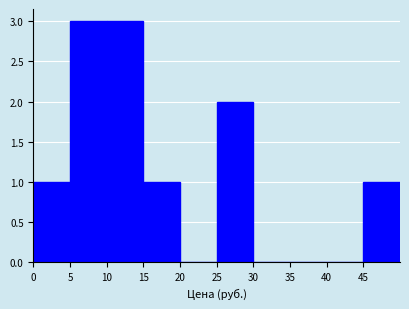

Reading left to right, list every bar in this chart as the range it spans on the x-axis followed by its height. The values are not printed on the chart, so give them approximately, as read against the axis.

0 to 5: 1
5 to 10: 3
10 to 15: 3
15 to 20: 1
20 to 25: 0
25 to 30: 2
30 to 35: 0
35 to 40: 0
40 to 45: 0
45 to 50: 1